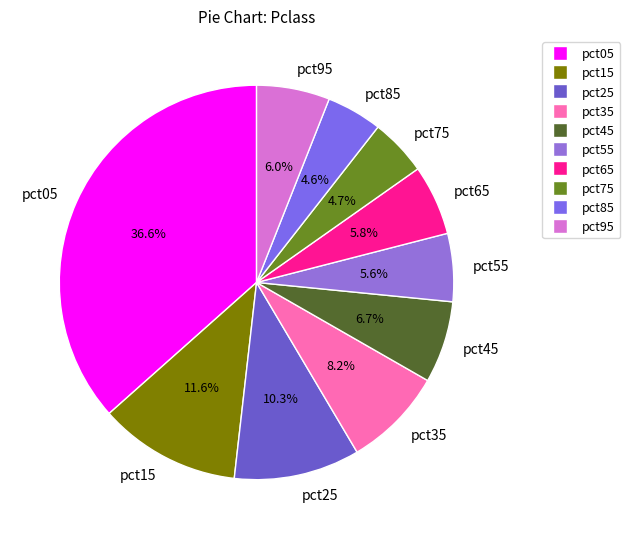

To the nearest percent, what portion does pct85 represent?

5%